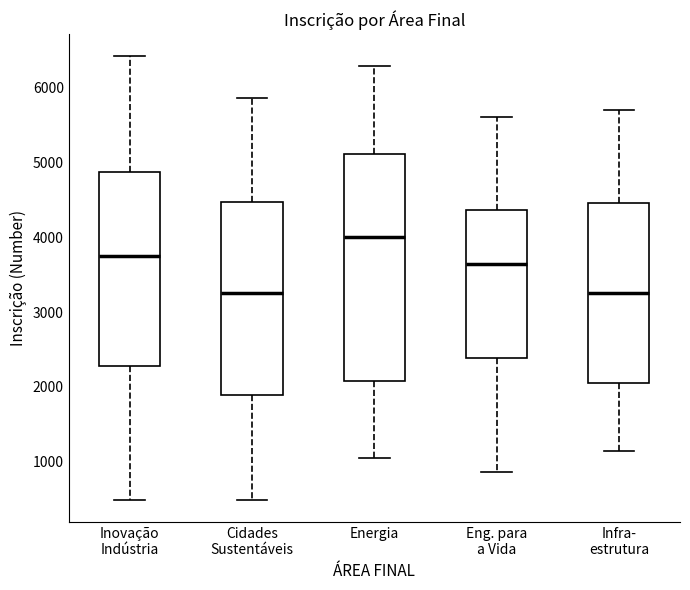

Reading left to right, transcribe this box plot: for each box, give where its median line is, the range the box spans, and where its two whiskers end, as read against the y-axis. The values are not printed on the chart, so give them approximately, as read against the axis.

Inovação Indústria: median 3800, box 2300 to 4900, whiskers 500 to 6400
Cidades Sustentáveis: median 3300, box 1900 to 4500, whiskers 500 to 5900
Energia: median 4000, box 2100 to 5100, whiskers 1100 to 6300
Eng. para a Vida: median 3600, box 2400 to 4400, whiskers 900 to 5600
Infra- estrutura: median 3300, box 2100 to 4500, whiskers 1100 to 5700